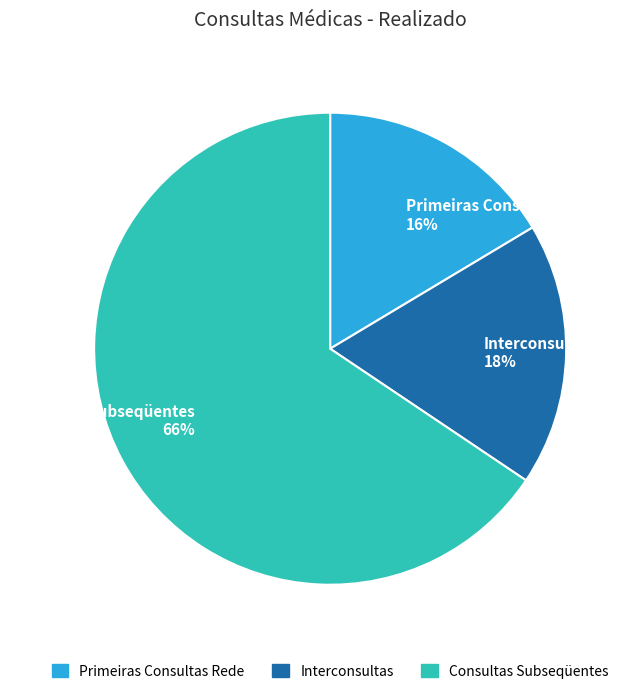

To the nearest percent, what portion does Interconsultas represent?

18%